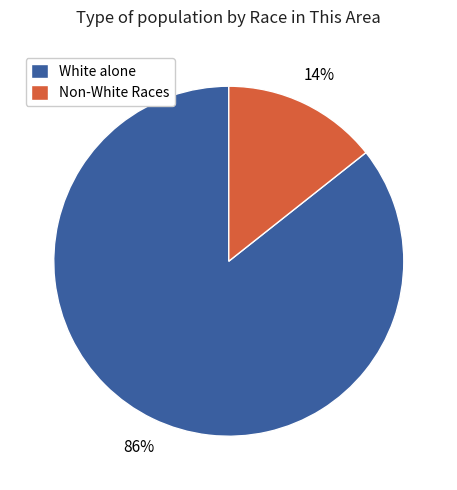

Rank the categories by value from highest to lowest.

White alone, Non-White Races